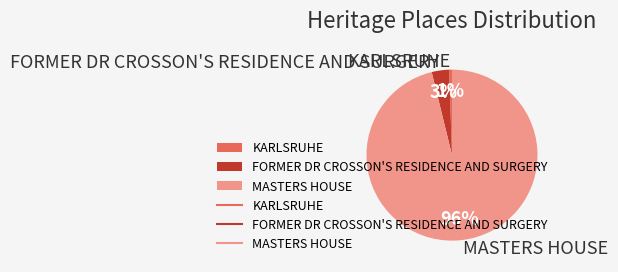

Is the sum of MASTERS HOUSE and KARLSRUHE greater than half?

Yes